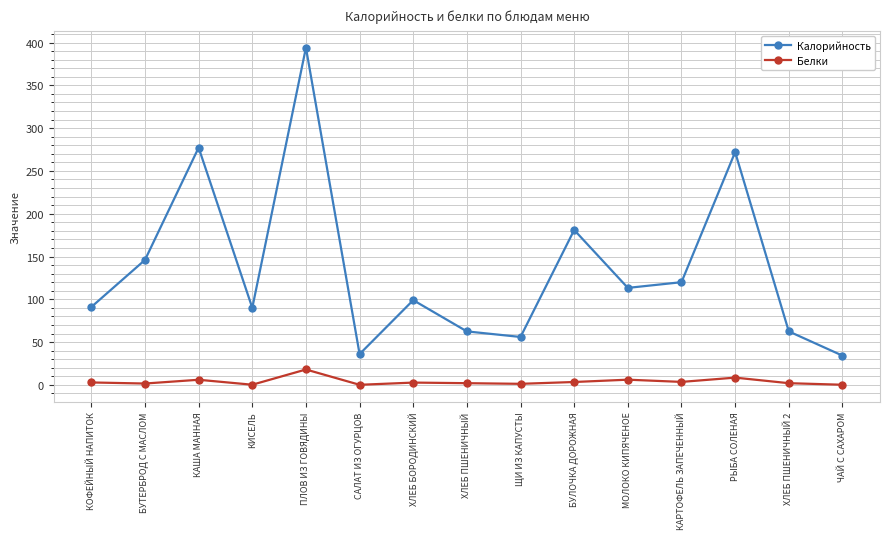

The Калорийность series shows 34.2 at ЧАЙ С САХАРОМ. True or false?

True